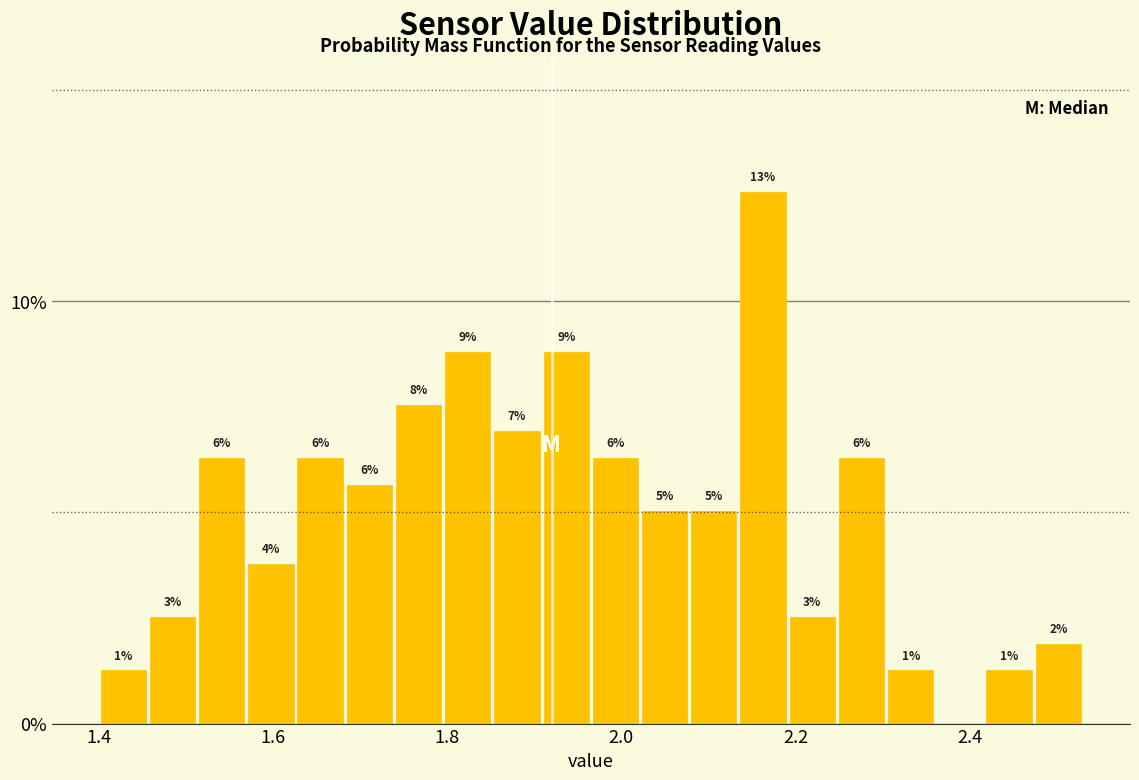

Read against the x-axis, roughly where is the centre of the tallest bar?

2.16